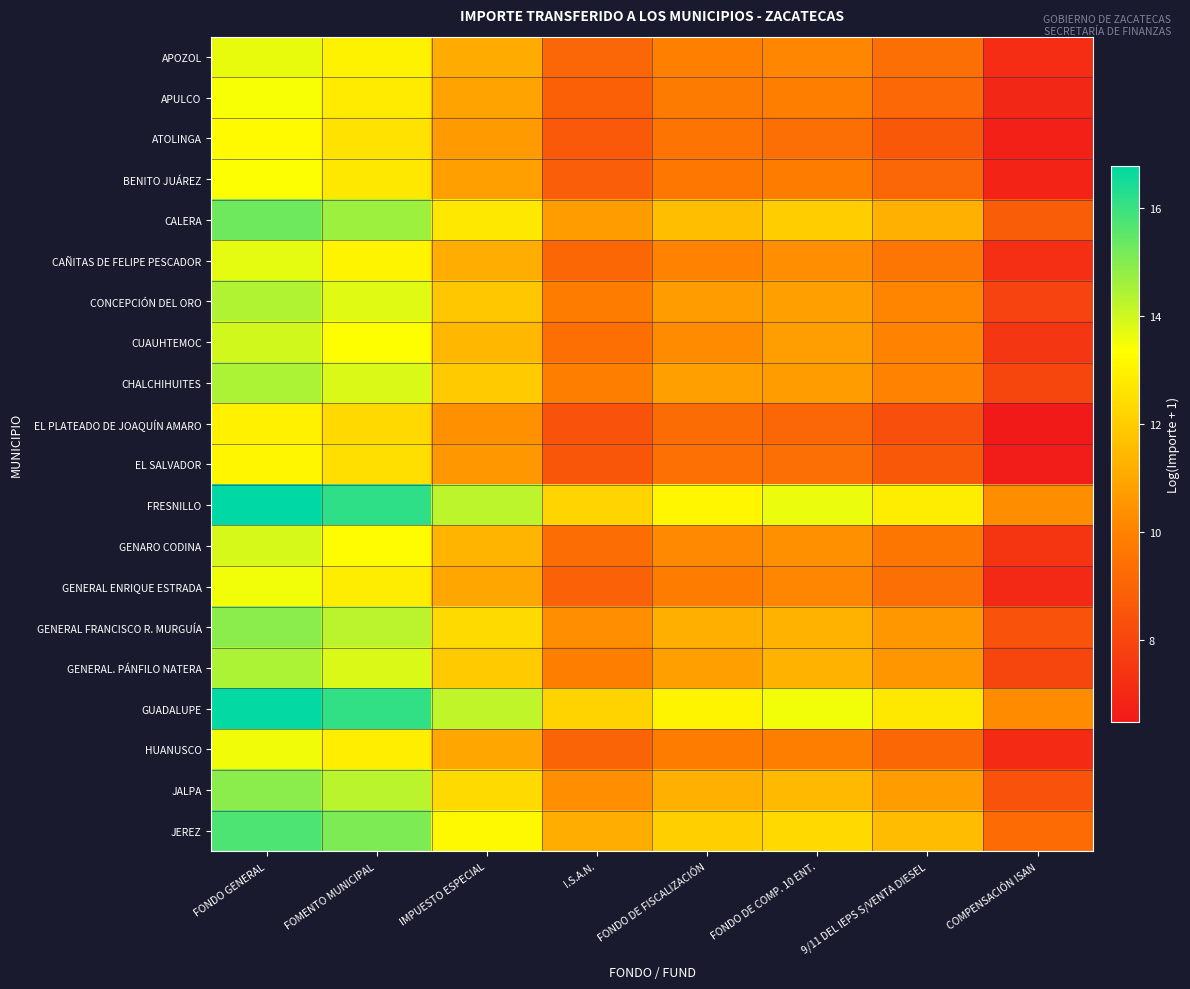

List the series in order of their peak value, highest first.

FRESNILLO, GUADALUPE, JEREZ, CALERA, JALPA, GENERAL FRANCISCO R. MURGUÍA, CHALCHIHUITES, GENERAL. PÁNFILO NATERA, CONCEPCIÓN DEL ORO, CUAUHTEMOC, GENARO CODINA, CAÑITAS DE FELIPE PESCADOR, APOZOL, HUANUSCO, GENERAL ENRIQUE ESTRADA, APULCO, BENITO JUÁREZ, ATOLINGA, EL SALVADOR, EL PLATEADO DE JOAQUÍN AMARO